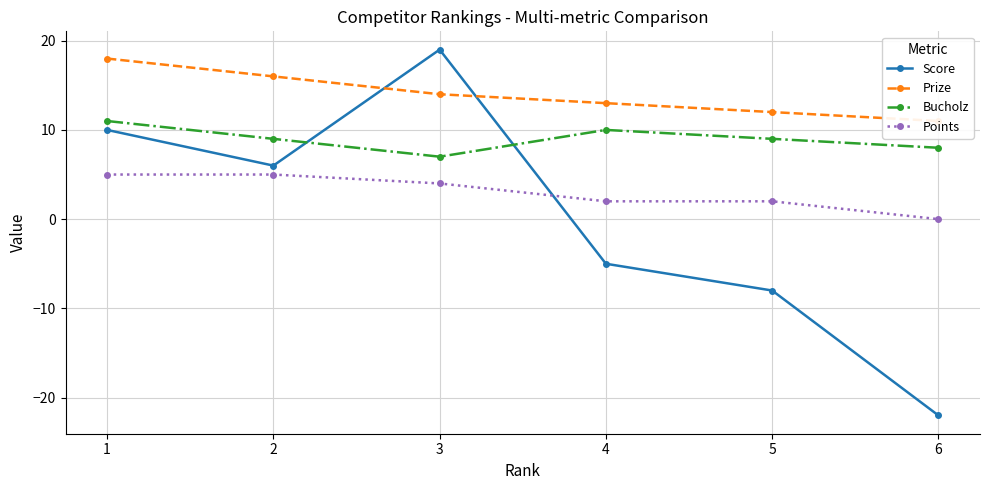

What is the sum of the Points values at 6 and 1?

5